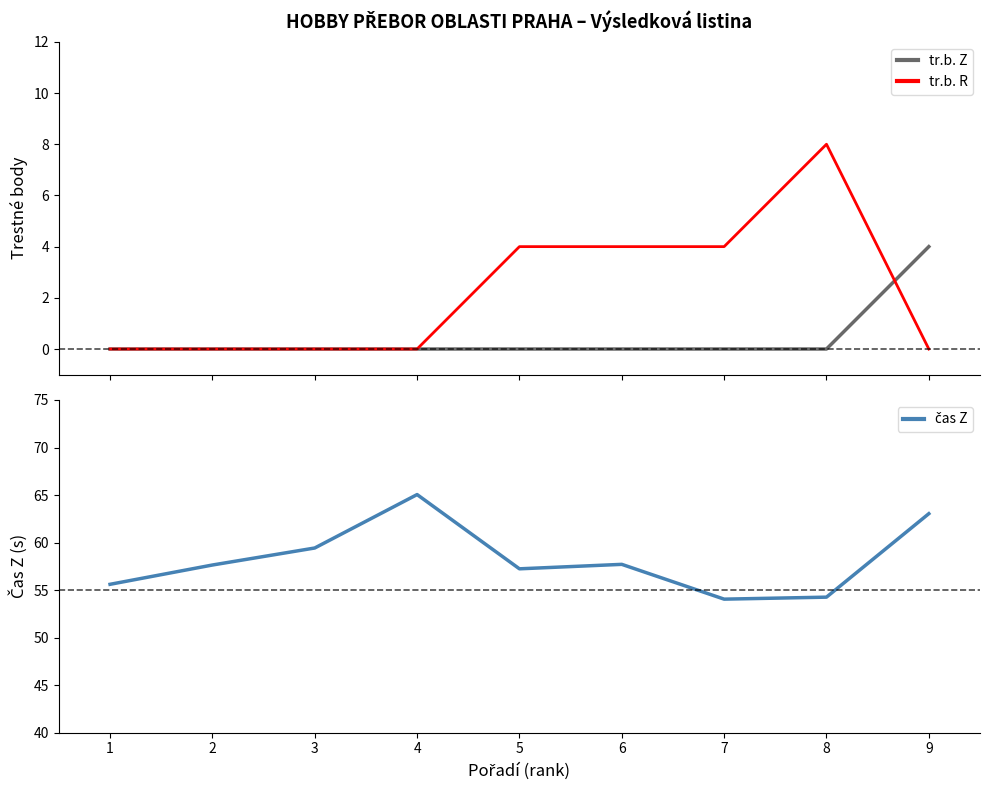

What is the difference between the maximum and minimum values in the tr.b. R series?

8